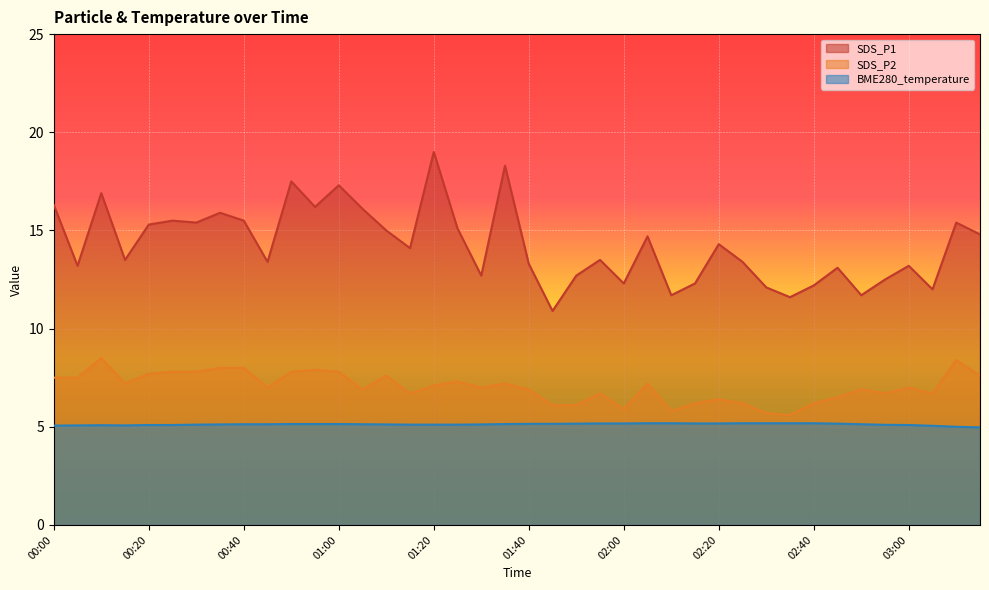

In SDS_P2, how many points are higher than both neighbors (excluding endpoints)?

11